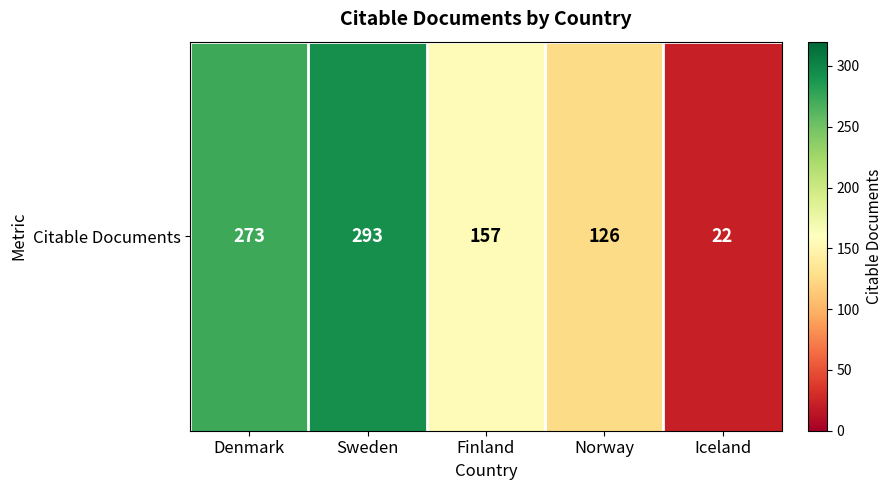

Reading left to right, list all the values displayed in this chart.

273	293	157	126	22